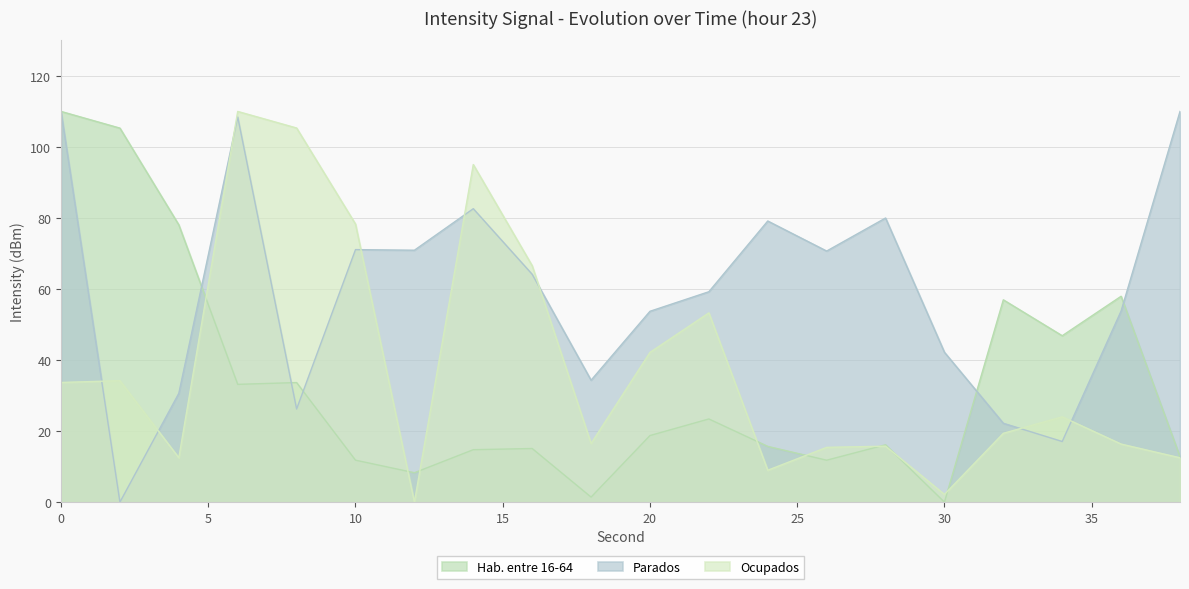

Does the chart display data point markers on the line(s)?

No